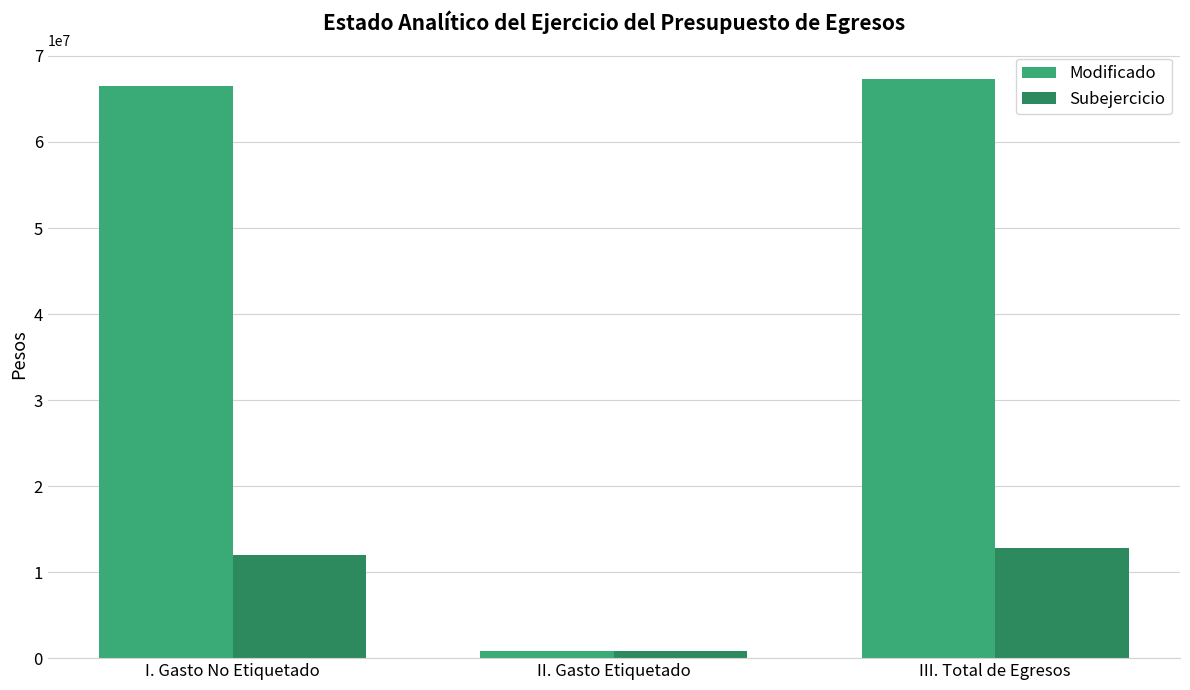

Count the number of data series in this chart.

2